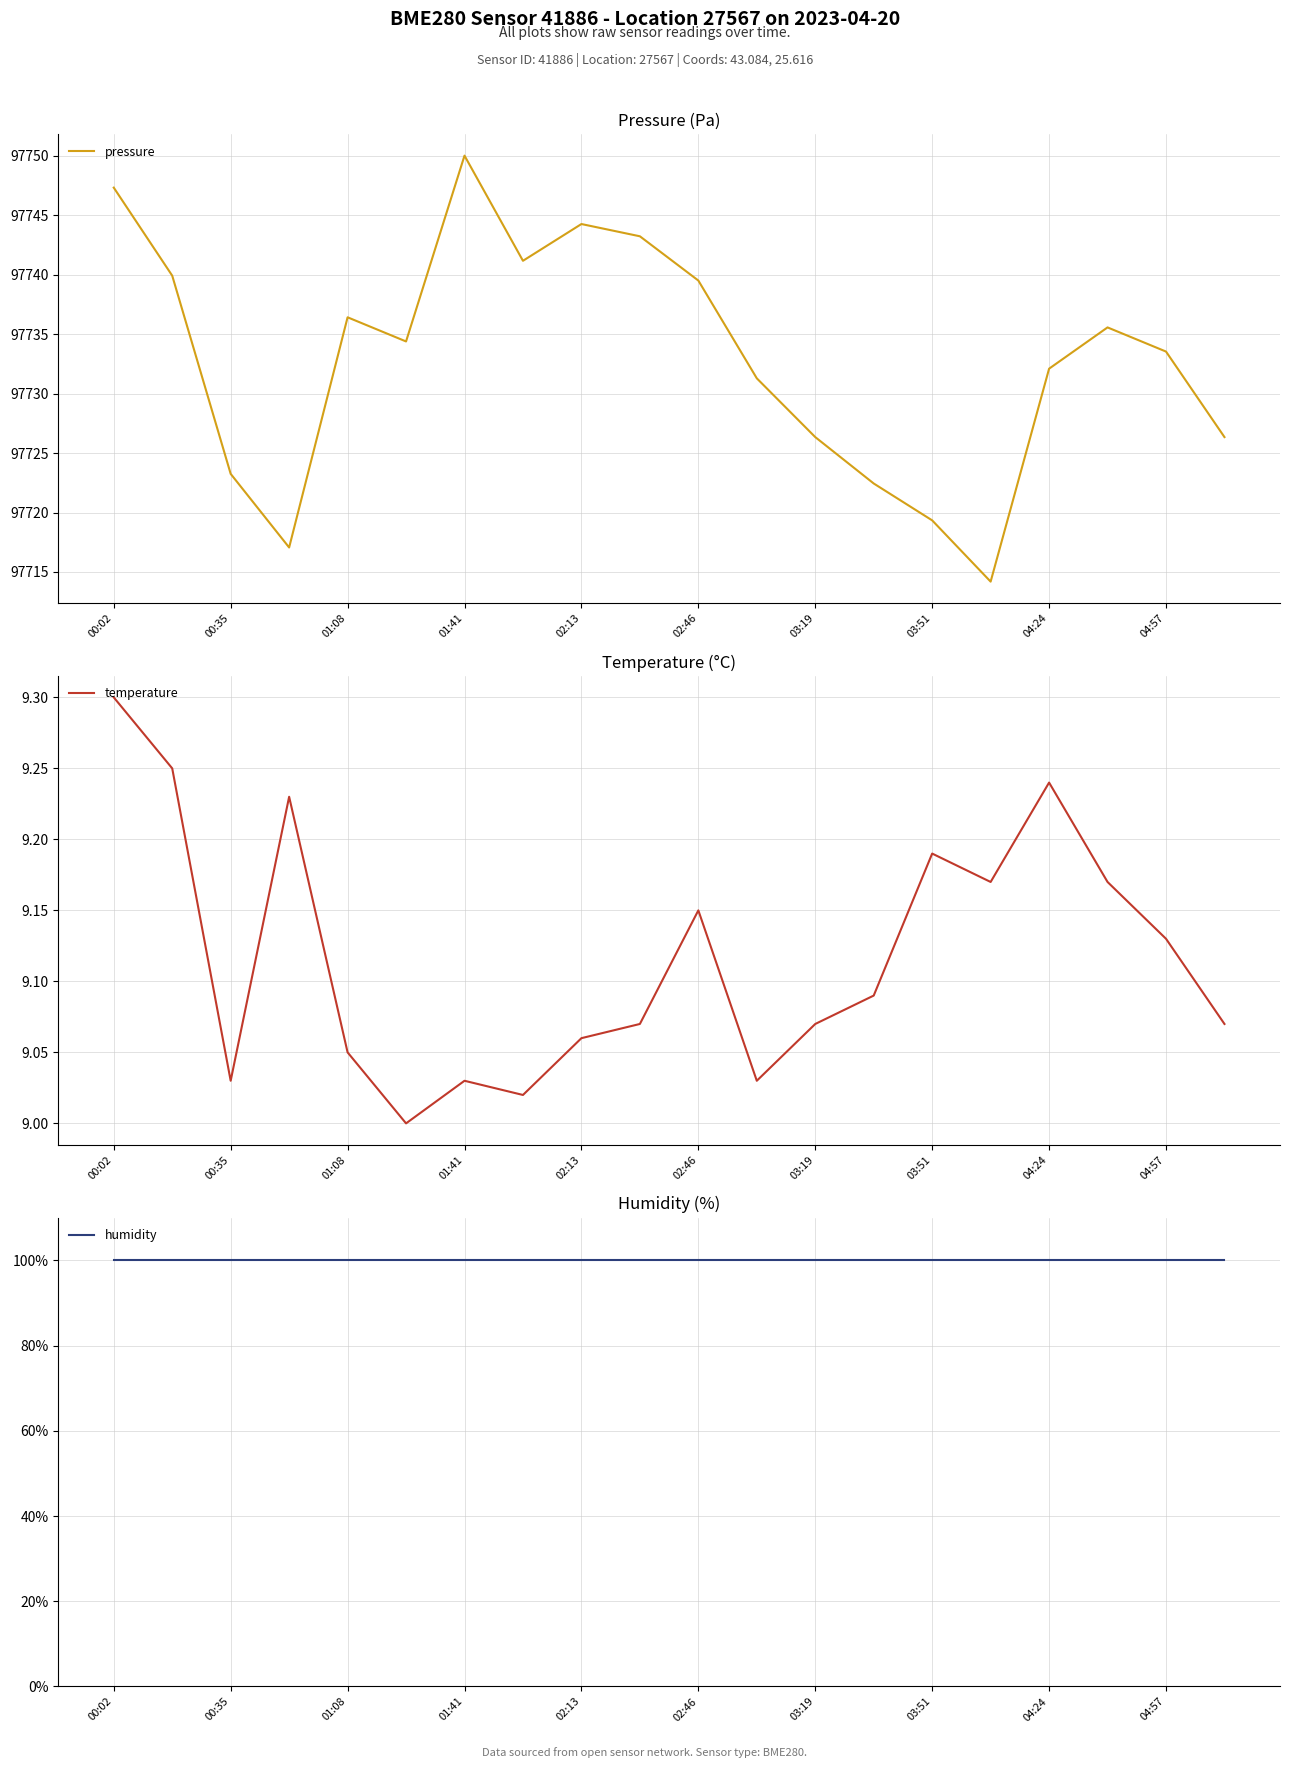

The value of pressure at 01:08 is 34371.0. True or false?

False